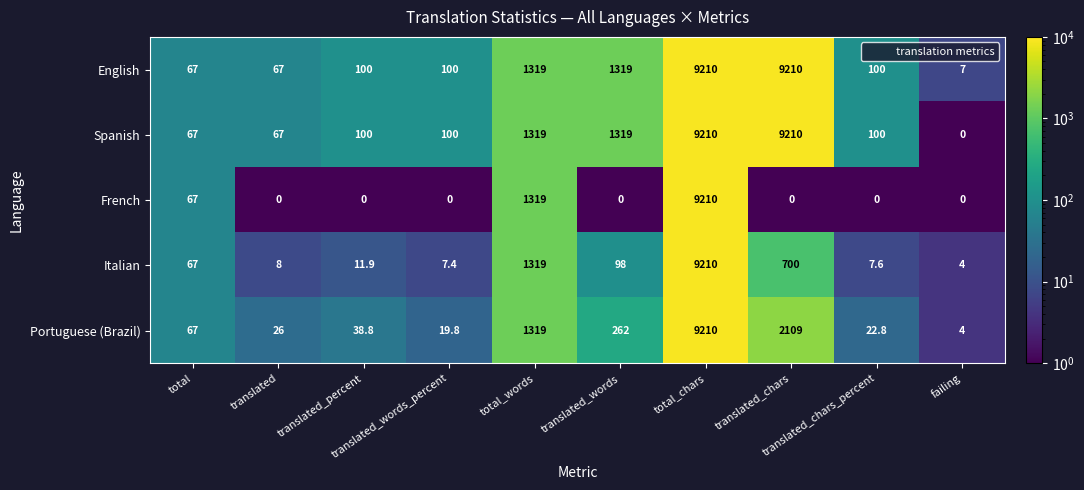

Which series has the largest total across all categories?

English